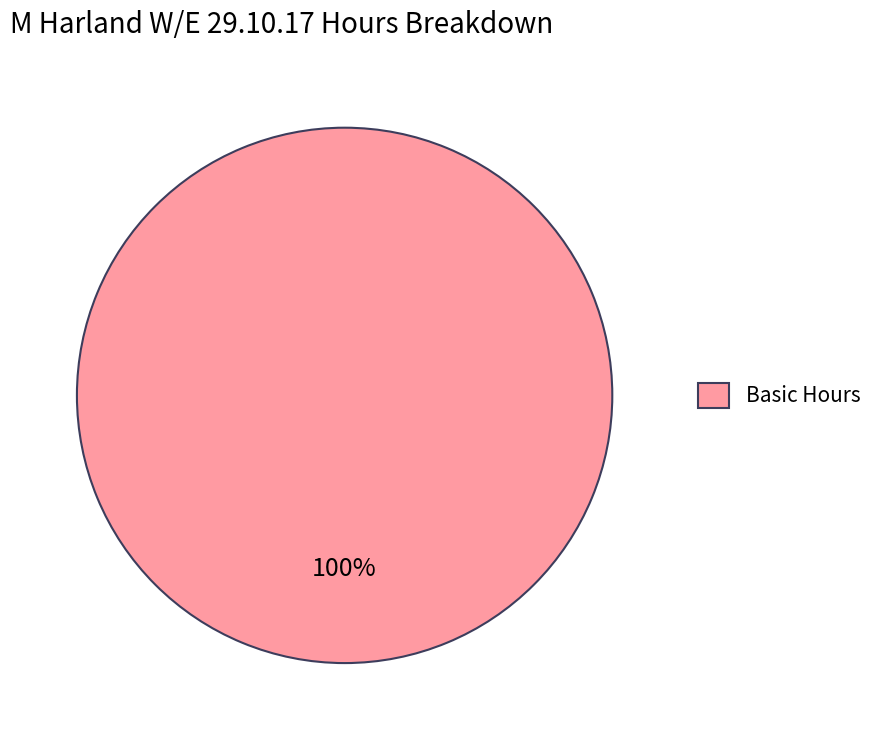

Rank the categories by value from lowest to highest.

Basic Hours